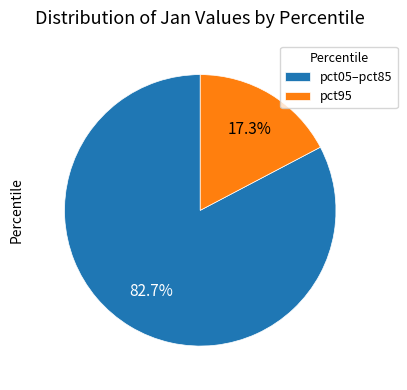

Which slice is the smallest?

pct95